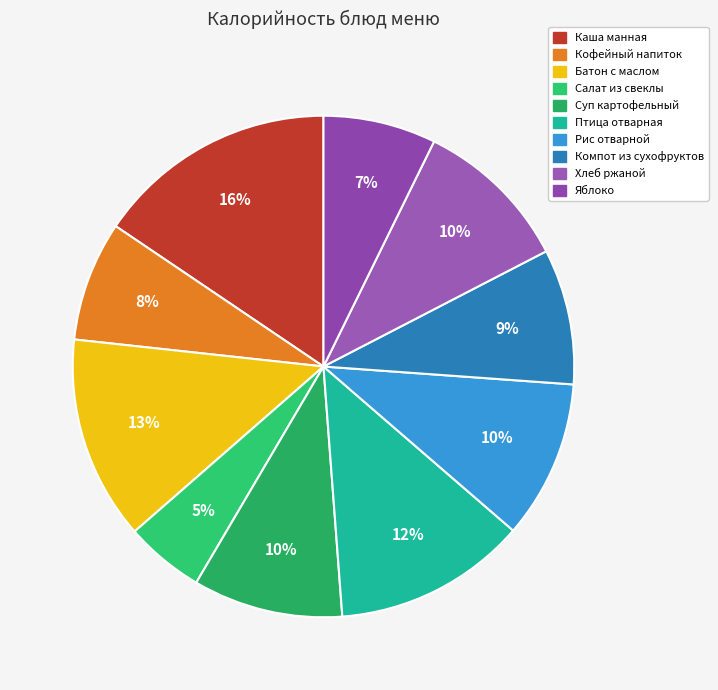

How many segments does this pie chart have?

10